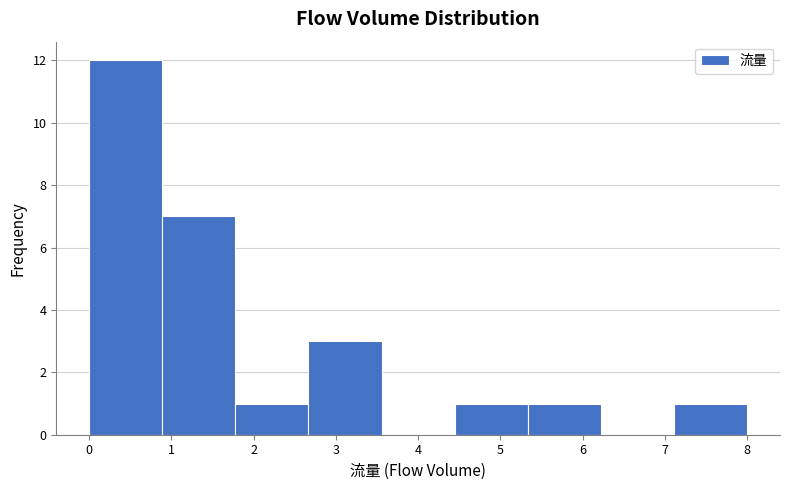

Reading left to right, transcribe this chart: for each bar, give the range it covers on the x-axis and its height. Neither the bar edges nor the heights are printed on the chart, so give them approximately, as read against the axes.

0.0 to 0.9: 12
0.9 to 1.8: 7
1.8 to 2.7: 1
2.7 to 3.6: 3
3.6 to 4.4: 0
4.4 to 5.3: 1
5.3 to 6.2: 1
6.2 to 7.1: 0
7.1 to 8.0: 1